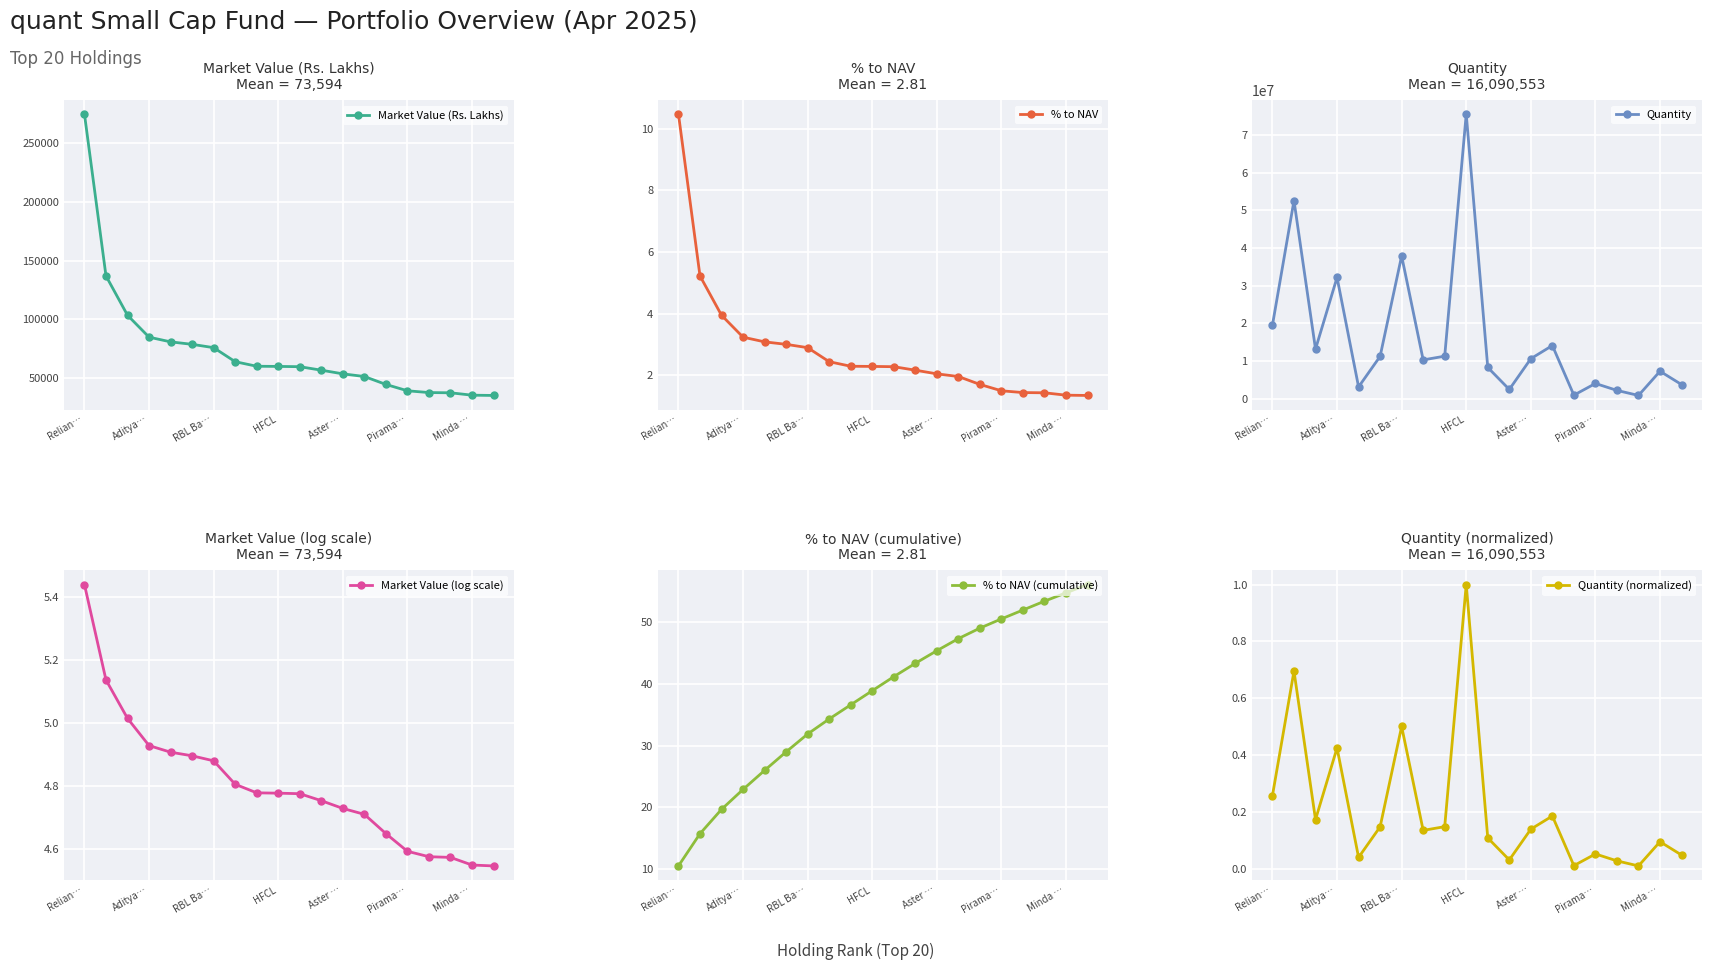

Is this an area chart (filled region under the line)?

No